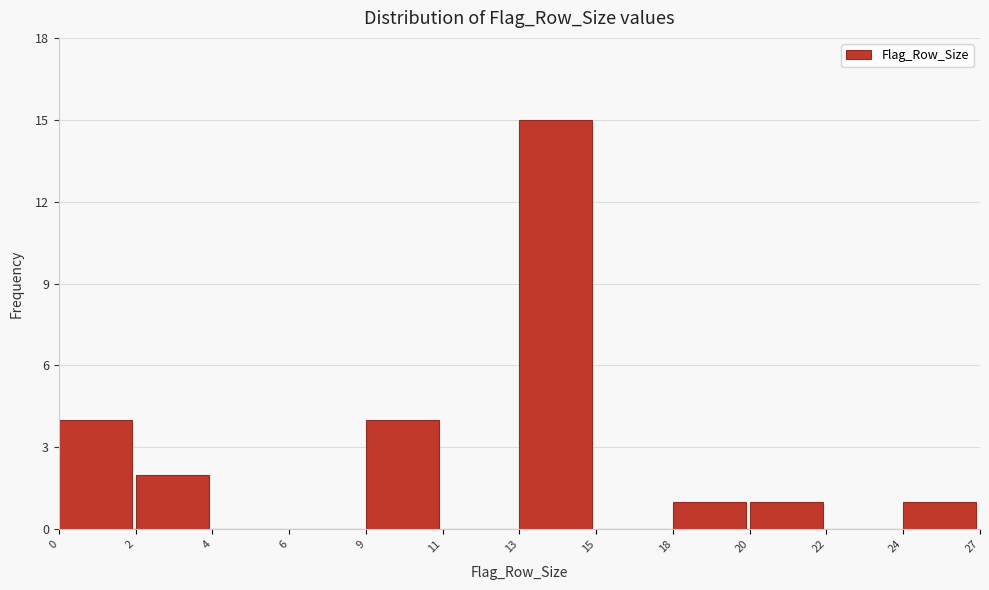

Reading left to right, what are all the values shown in this chart?

0=4	2=2	4=0	6=0	9=4	11=0	13=15	15=0	18=1	20=1	22=0	24=1